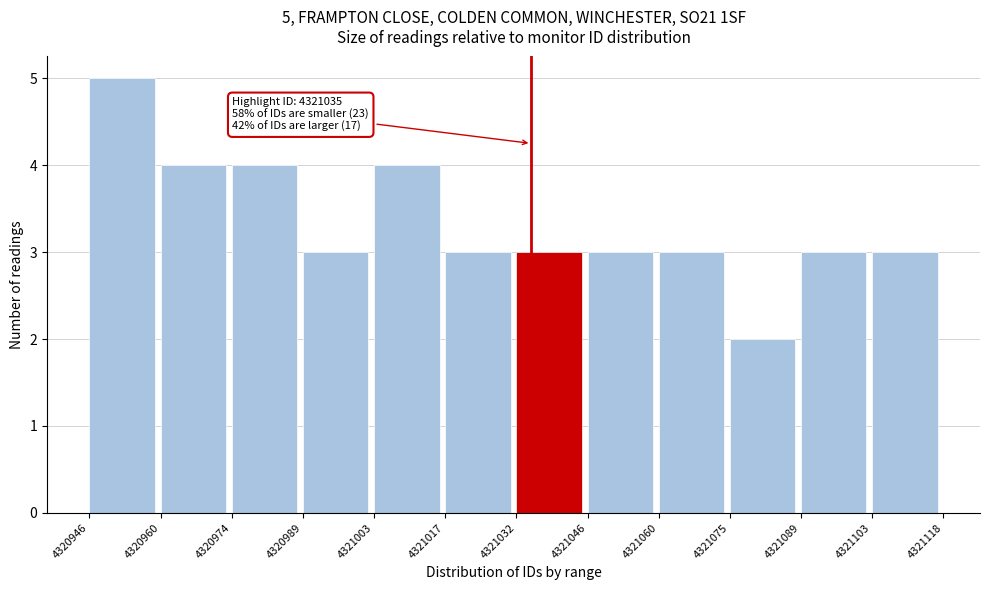

Over which range of the x-axis is the bar tallest?

4320946 to 4320960